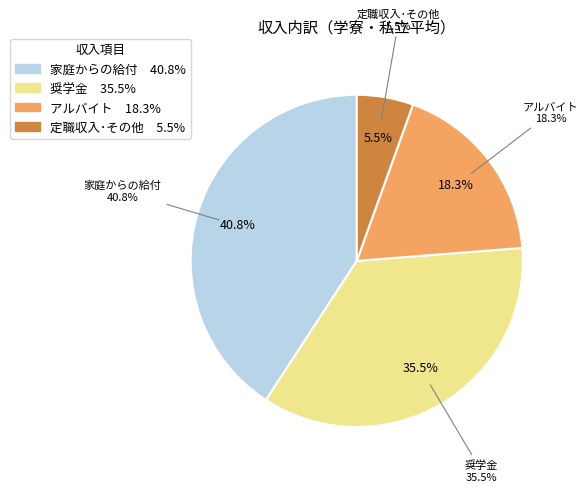

The 定職収入･その他 slice represents 16% of the pie. True or false?

False